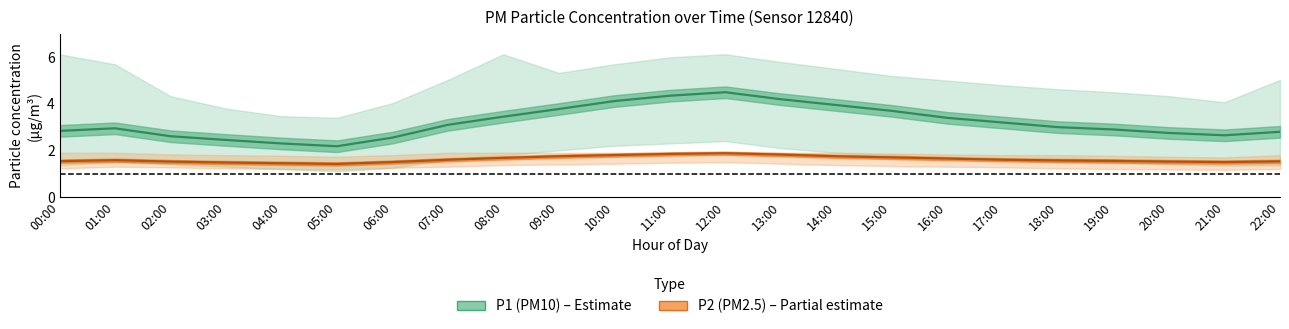

Reading right to left, extract all data points from this chart.

P1 (PM10) mean: 22:00=2.8	21:00=2.6	20:00=2.8	19:00=2.9	18:00=3.0	17:00=3.2	16:00=3.4	15:00=3.7	14:00=4.0	13:00=4.2	12:00=4.5	11:00=4.3	10:00=4.1	09:00=3.8	08:00=3.5	07:00=3.1	06:00=2.5	05:00=2.2	04:00=2.3	03:00=2.5	02:00=2.6	01:00=3.0	00:00=2.8
P2 (PM2.5) mean: 22:00=1.5	21:00=1.5	20:00=1.5	19:00=1.6	18:00=1.6	17:00=1.6	16:00=1.6	15:00=1.7	14:00=1.8	13:00=1.8	12:00=1.9	11:00=1.9	10:00=1.8	09:00=1.8	08:00=1.7	07:00=1.6	06:00=1.5	05:00=1.4	04:00=1.4	03:00=1.5	02:00=1.5	01:00=1.6	00:00=1.5